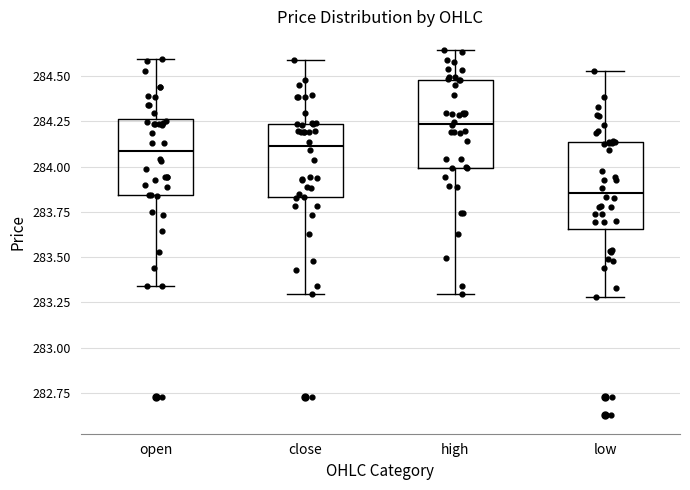

Reading left to right, read every box against the y-axis: the position of its median line, the range the box covers, and the ends of its whiskers. The values are not printed on the chart, so give them approximately, as read against the axis.

open: median 284.10, box 283.85 to 284.25, whiskers 283.35 to 284.60
close: median 284.10, box 283.85 to 284.25, whiskers 283.30 to 284.60
high: median 284.25, box 284.00 to 284.50, whiskers 283.30 to 284.65
low: median 283.85, box 283.65 to 284.15, whiskers 283.30 to 284.55